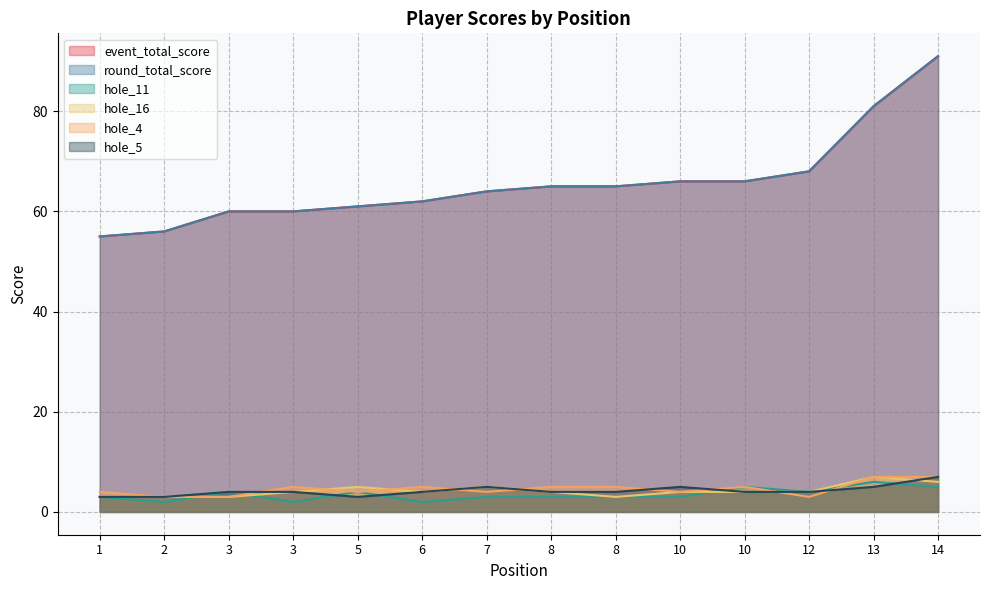

Which has a higher value, 8 or 2?

8